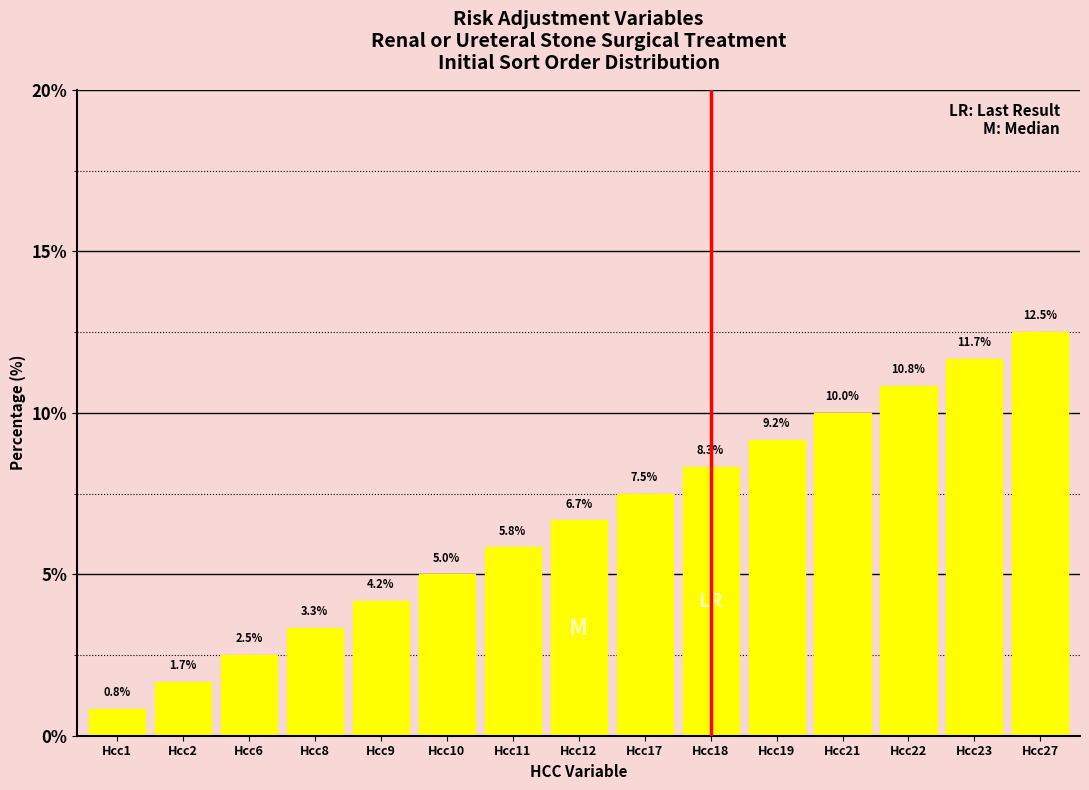

What is the difference between the second highest and second lowest values?

10.0